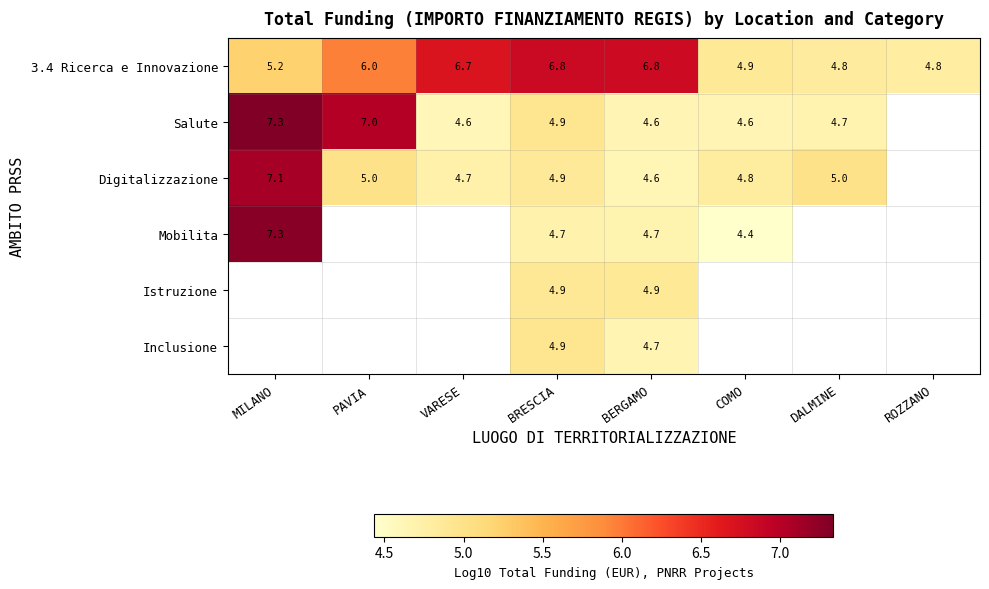

Is it true that Digitalizzazione equals 6.5 at BERGAMO?

False